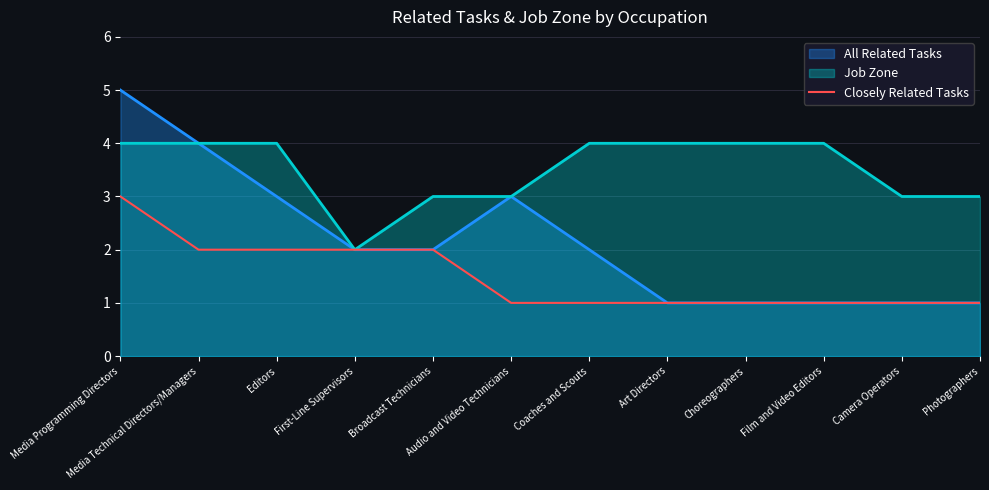

The value of Job Zone at Media Technical Directors/Managers is 6. True or false?

False